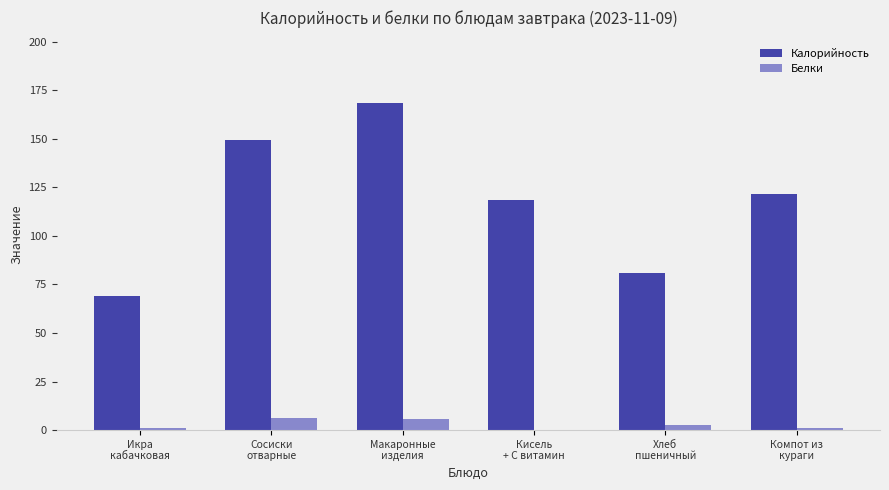

True or false: Калорийность has a value of 59.1 at Компот из
кураги.

False